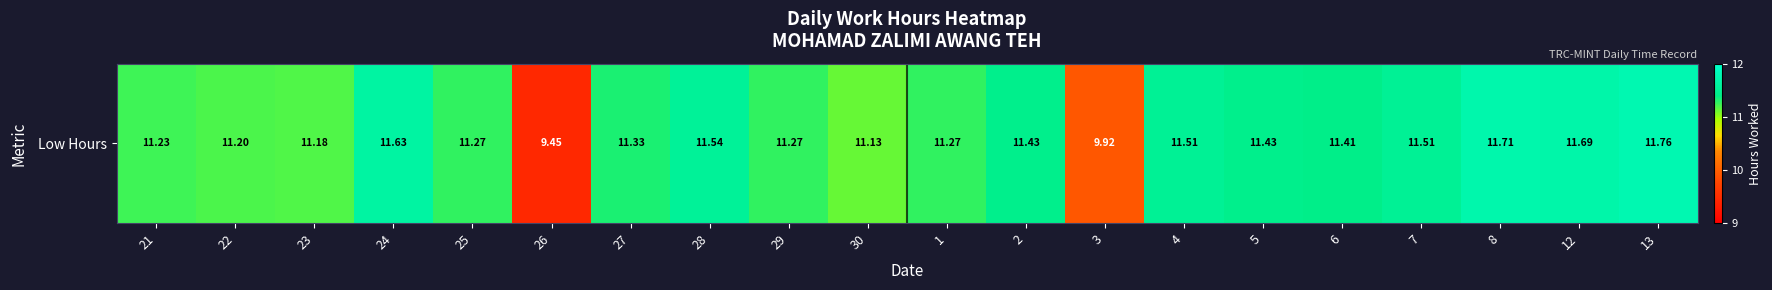

What is the minimum value shown in the chart?

9.4